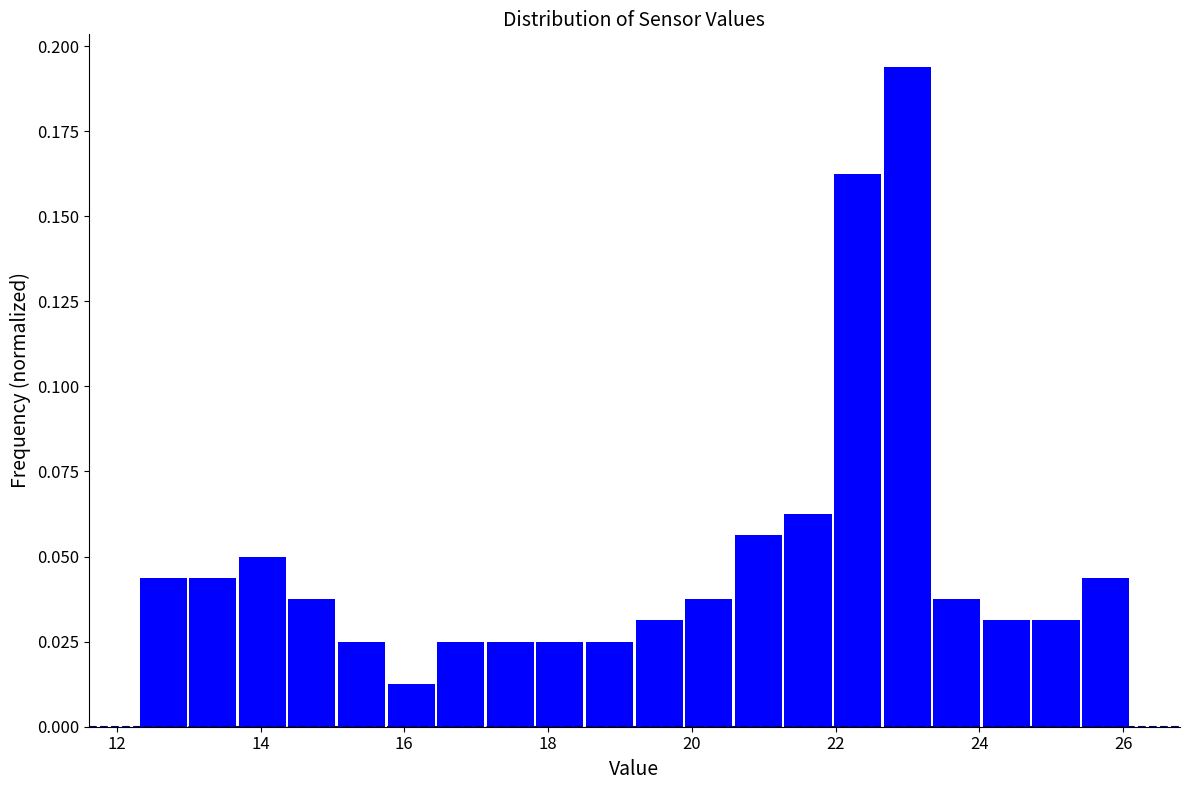

Around what value on the x-axis is the tallest bar? Give the approximate position of its centre, as read against the axis.

23.0